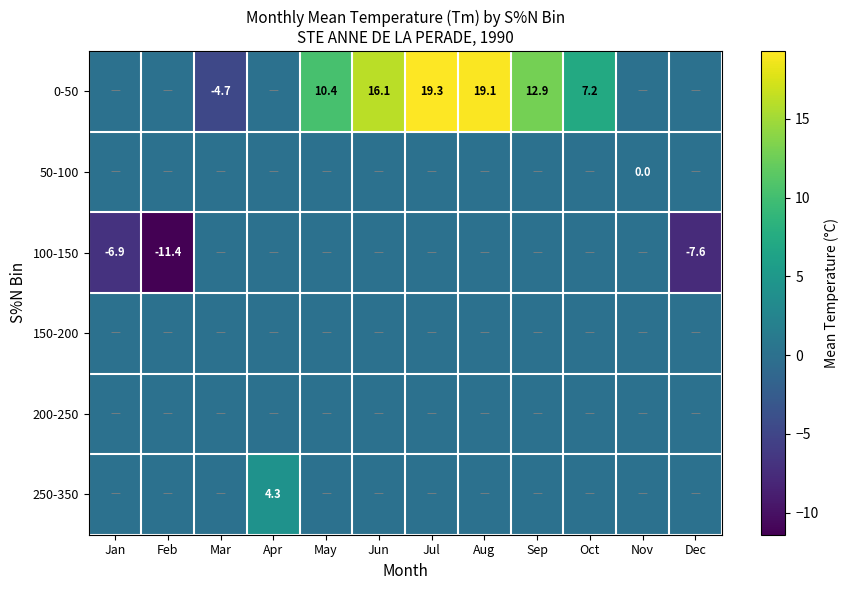

True or false: 100-150 has a value of -12.3 at Jan.

False